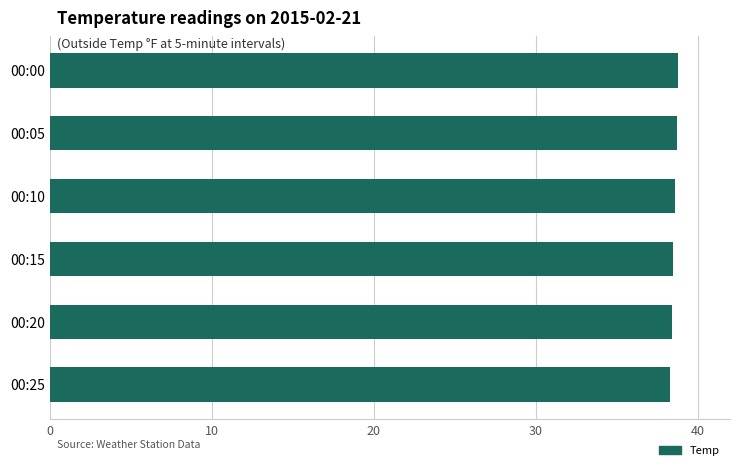

What is the average value?

38.6